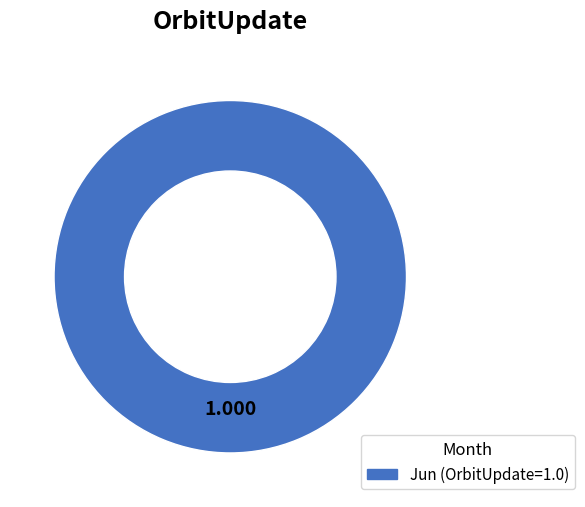

Is there any slice that represents more than half of the pie?

Yes